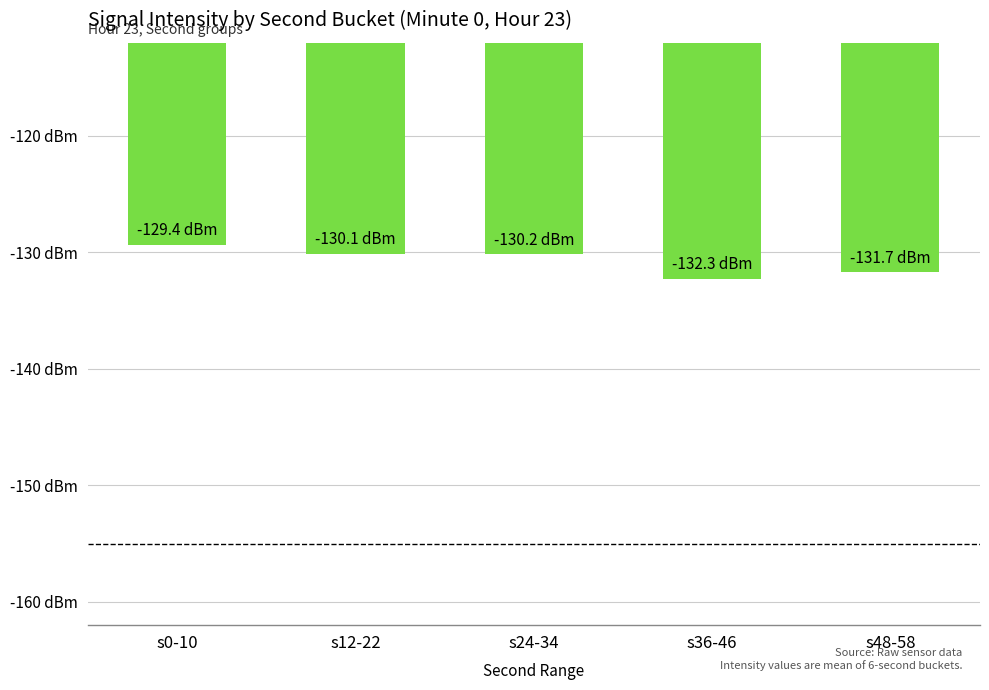

What position from the right is s48-58?

1